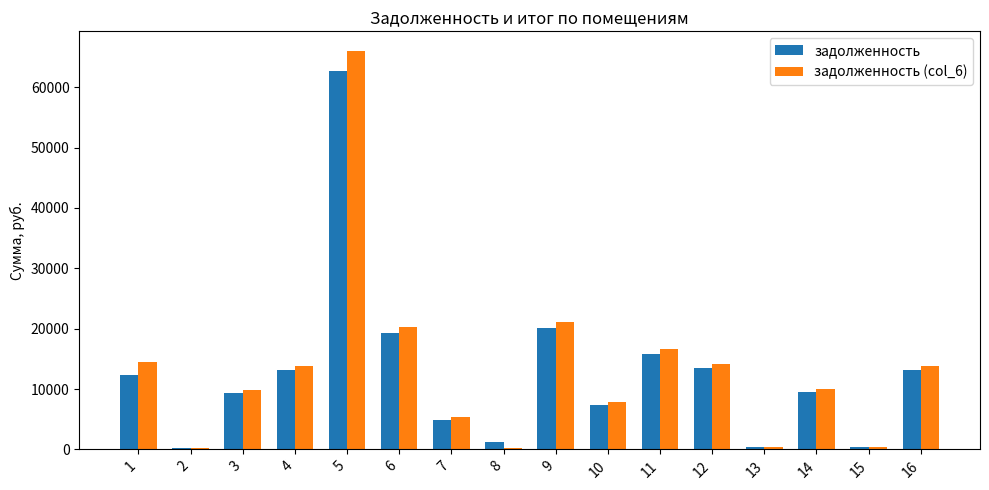

Count the number of data series in this chart.

2